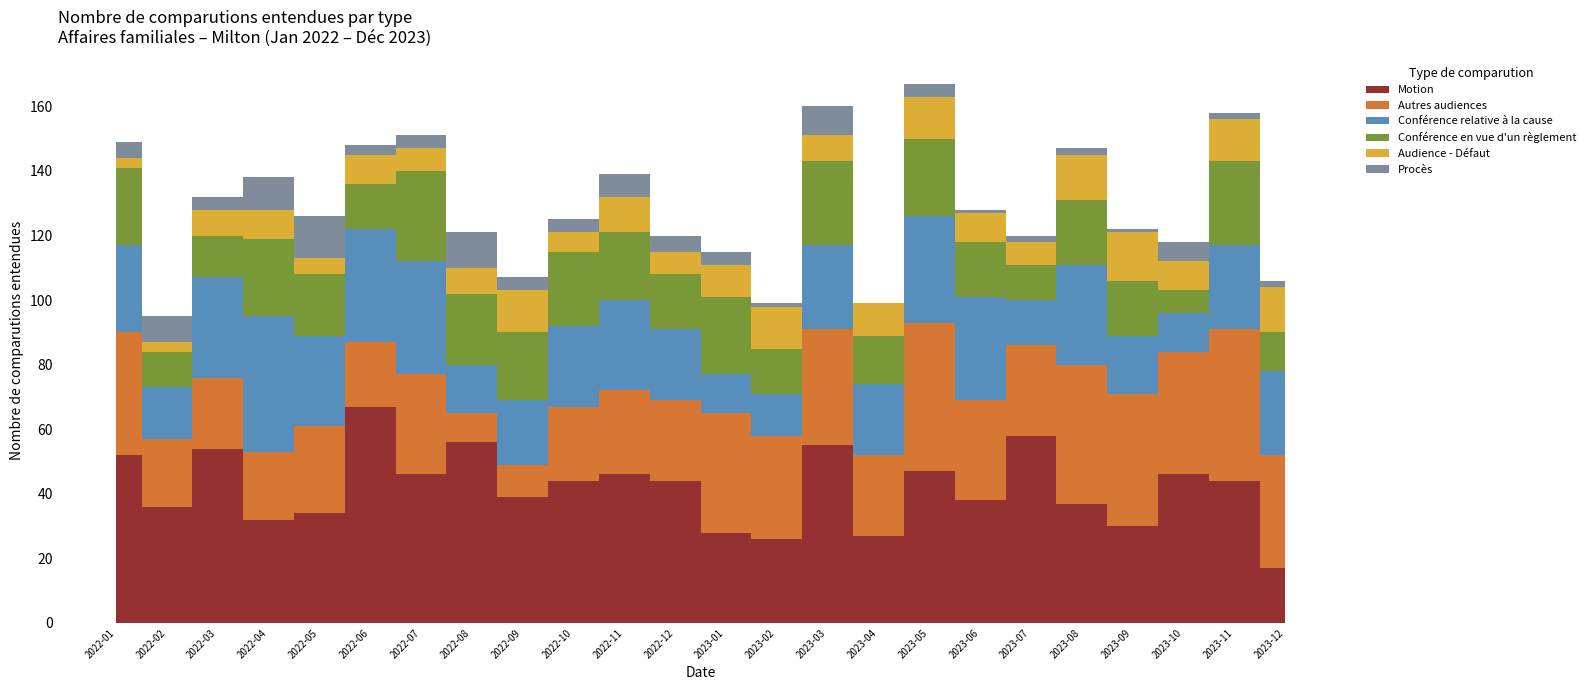

Reading right to left, extract all data points from this chart.

Motion: 17	44	46	30	37	58	38	47	27	55	26	28	44	46	44	39	56	46	67	34	32	54	36	52
Autres audiences: 35	47	38	41	43	28	31	46	25	36	32	37	25	26	23	10	9	31	20	27	21	22	21	38
Conférence relative à la cause: 26	26	12	18	31	14	32	33	22	26	13	12	22	28	25	20	15	35	35	28	42	31	16	27
Conférence en vue d'un règlement: 12	26	7	17	20	11	17	24	15	26	14	24	17	21	23	21	22	28	14	19	24	13	11	24
Audience - Défaut: 14	13	9	15	14	7	9	13	10	8	13	10	7	11	6	13	8	7	9	5	9	8	3	3
Procès: 2	2	6	1	2	2	1	4	0	9	1	4	5	7	4	4	11	4	3	13	10	4	8	5